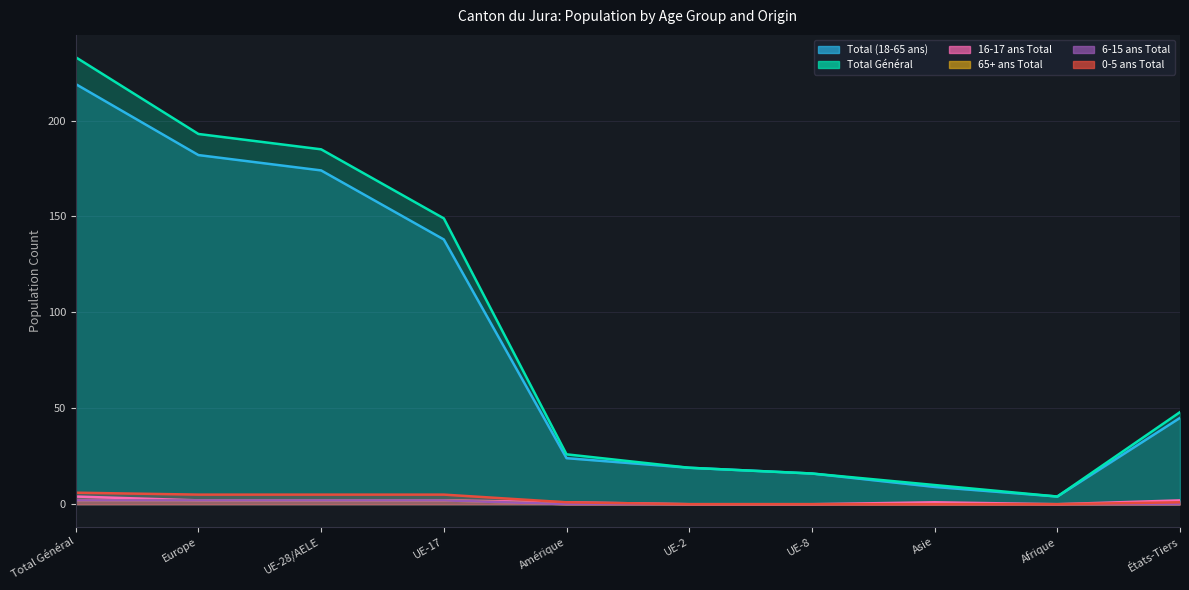

Does the chart have visible grid lines?

Yes